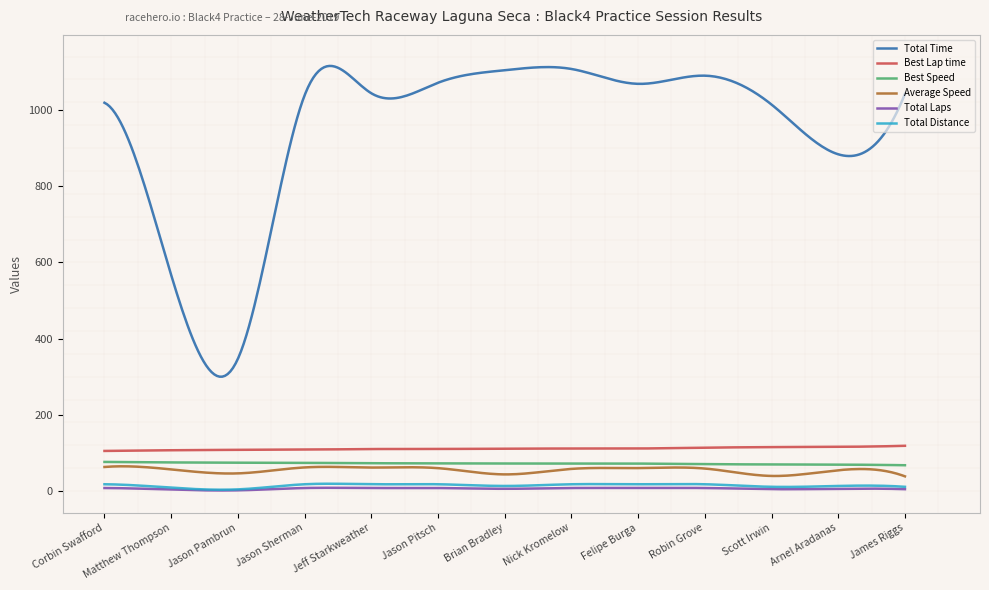

What is the maximum value shown in the chart?

1115.5